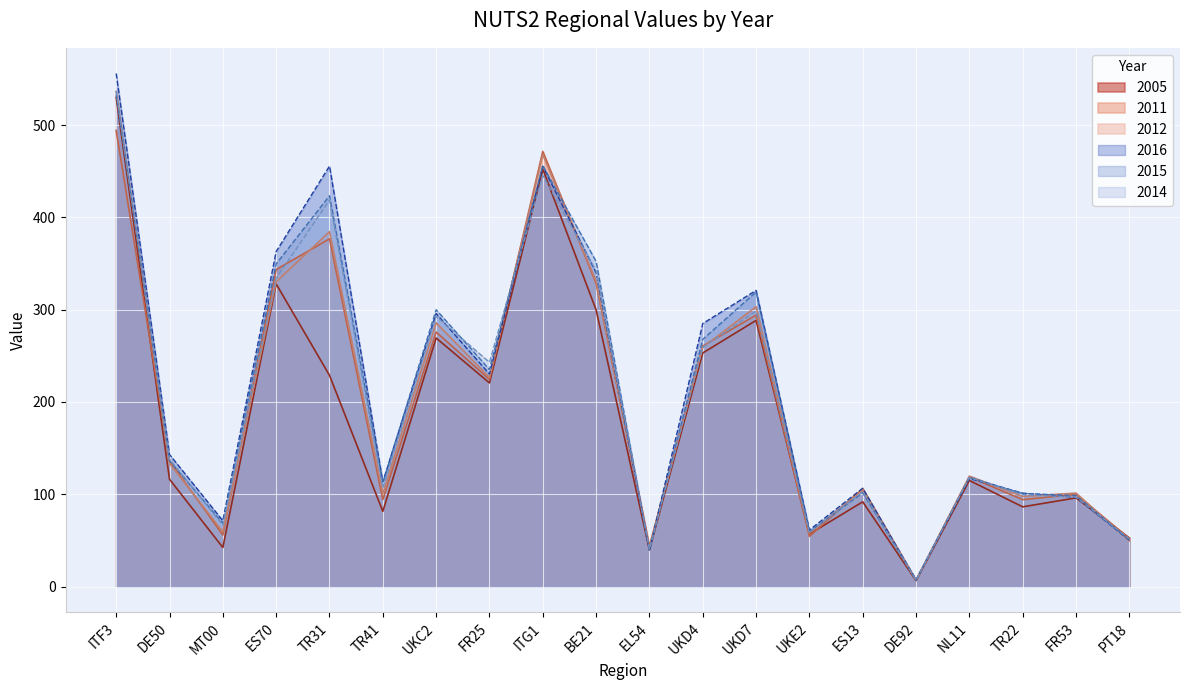

What is the sum of the 2014 values at TR41 and ES13?

209.6